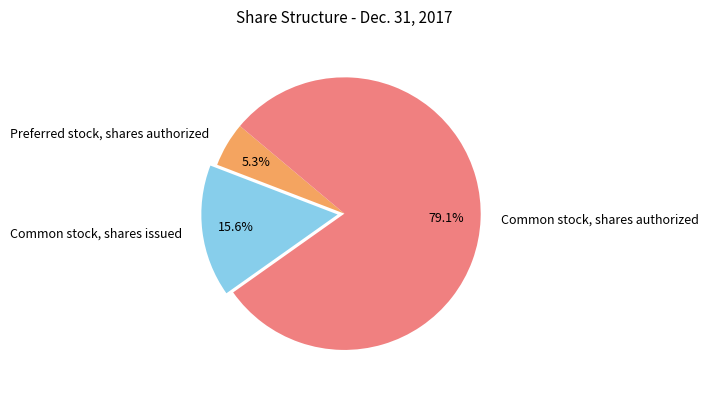

Between Common stock, shares authorized and Preferred stock, shares authorized, which is larger?

Common stock, shares authorized